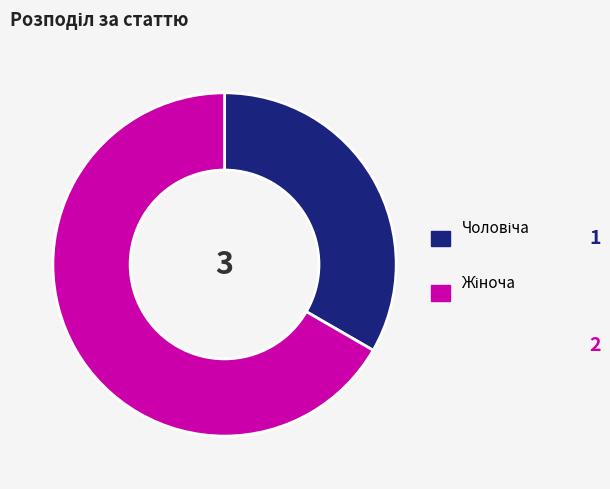

How many slices are in this pie chart?

2